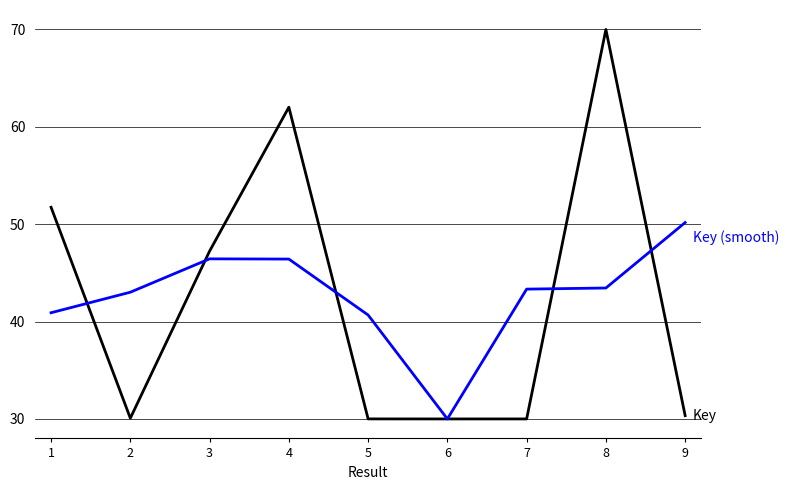

What is the spread (max minus min) of values at 2?

12.9